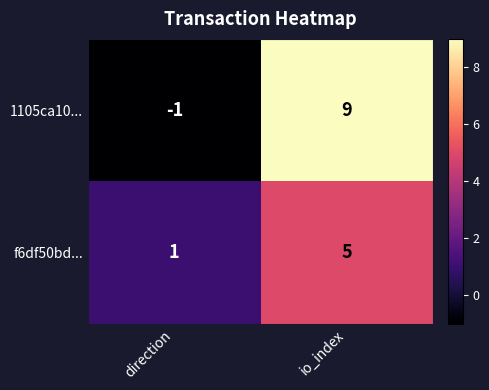

What is the total value across all series at io_index?

14